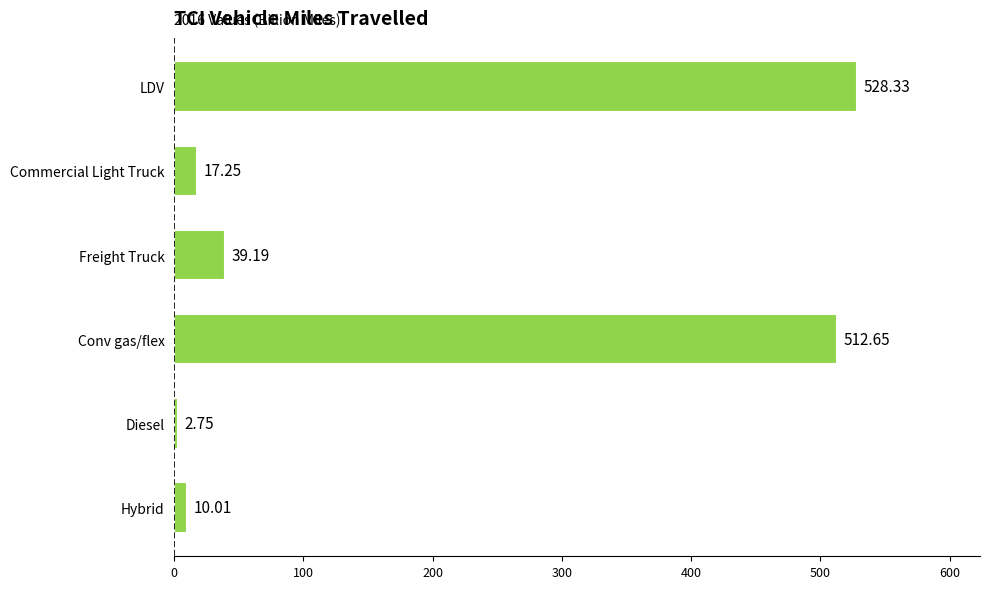

What is the label of the 4th bar from the bottom?

Freight Truck